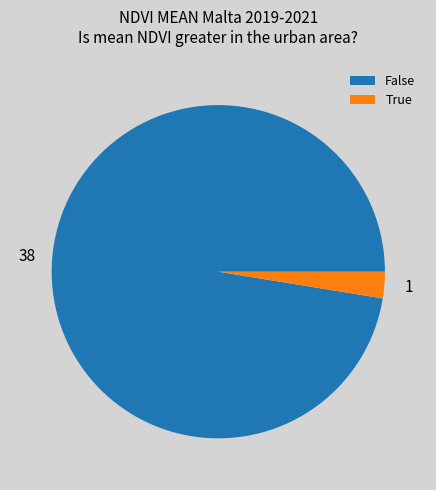

Is there any slice that represents more than half of the pie?

Yes